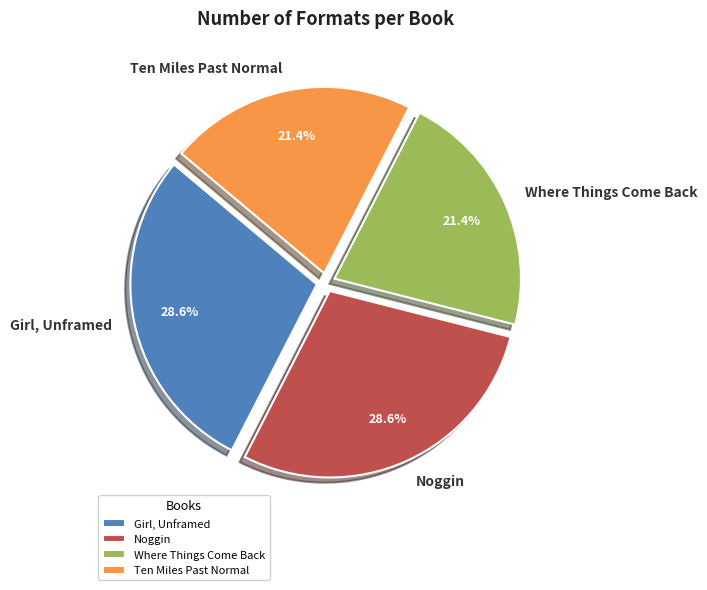

Is there any slice that represents more than half of the pie?

No